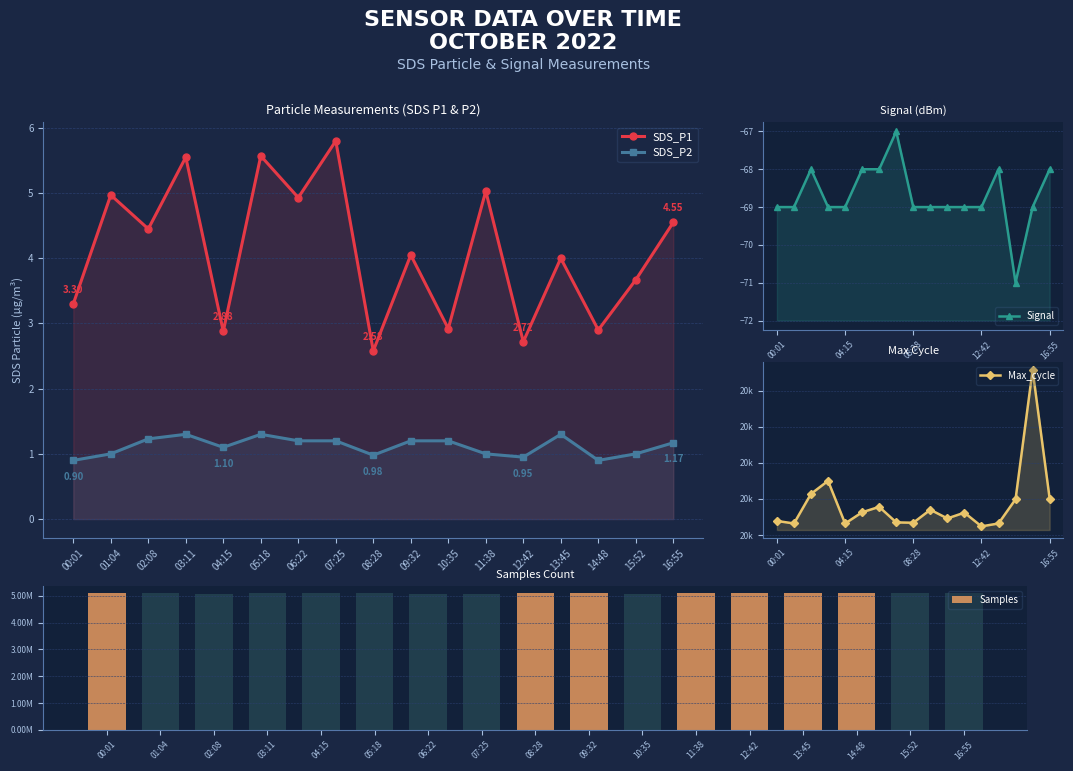

What is the total value across all series at 16:55?

5110008.7